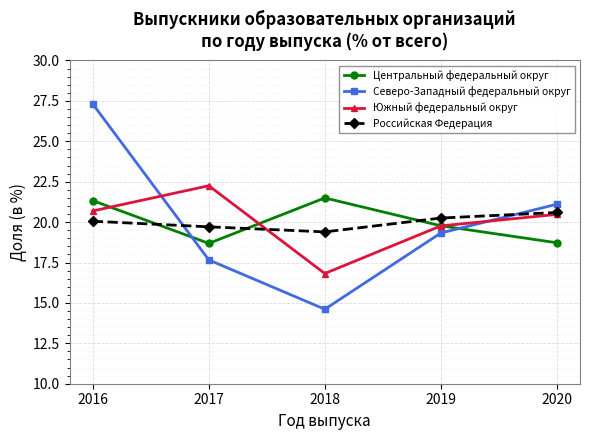

What value does the Северо-Западный федеральный округ series have at 2016?

27.3